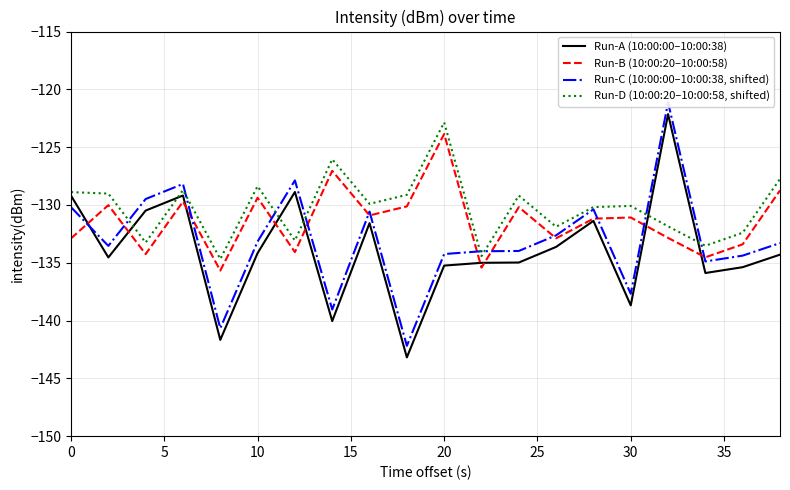

What is the greatest value displayed?

-121.1